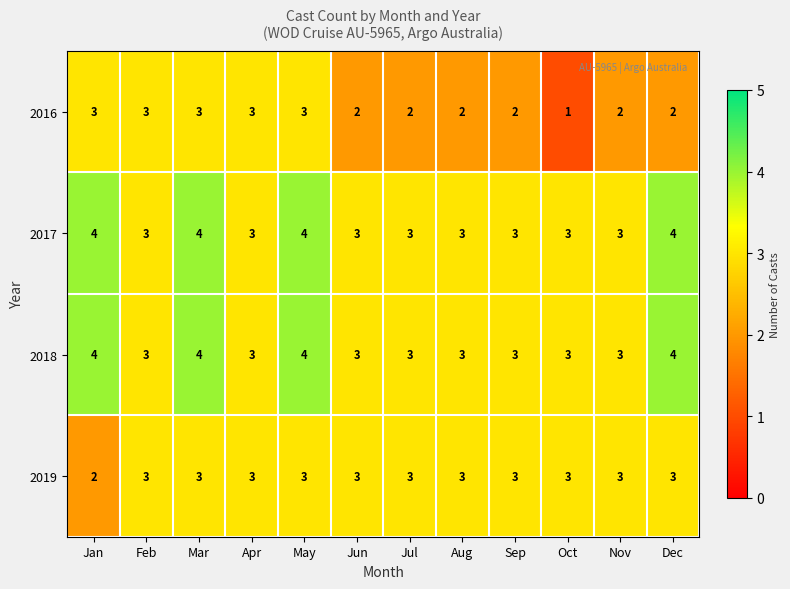

Is it true that 2018 equals 3 at Jun?

True